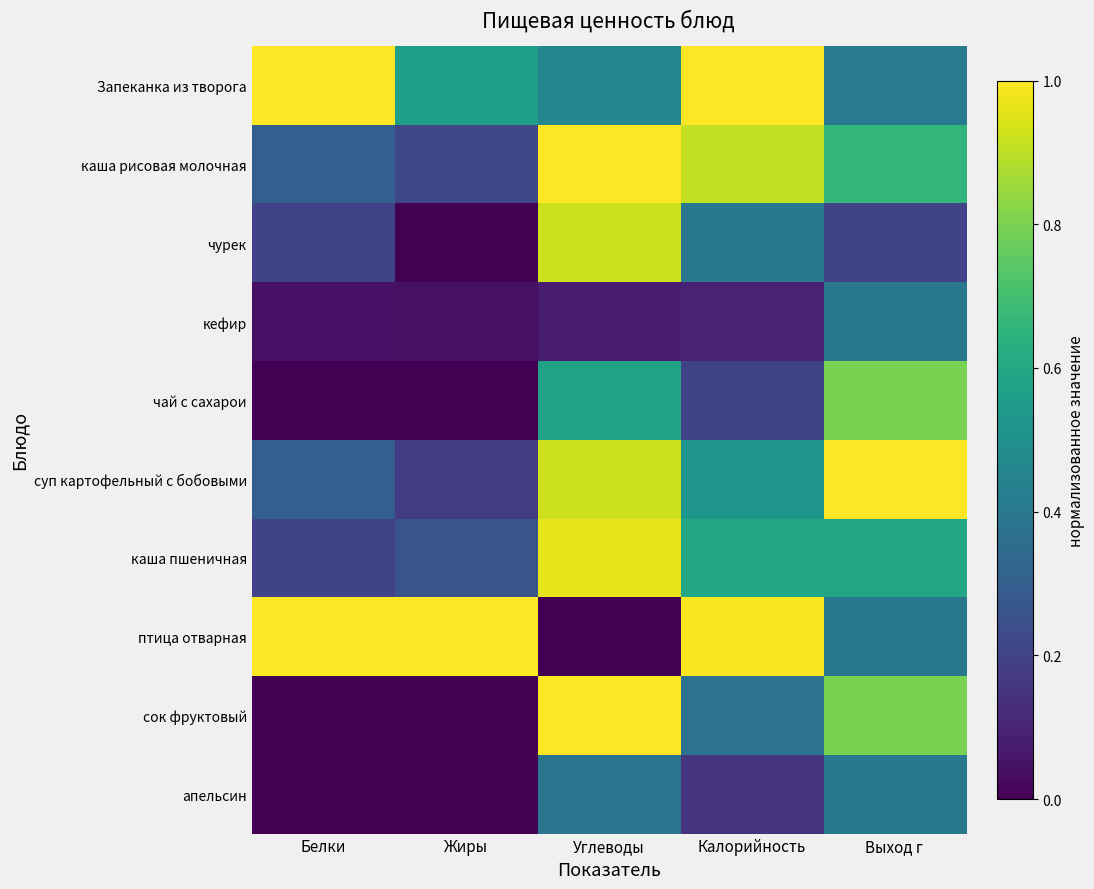

At which category is the sum across all series the highest?

Углеводы